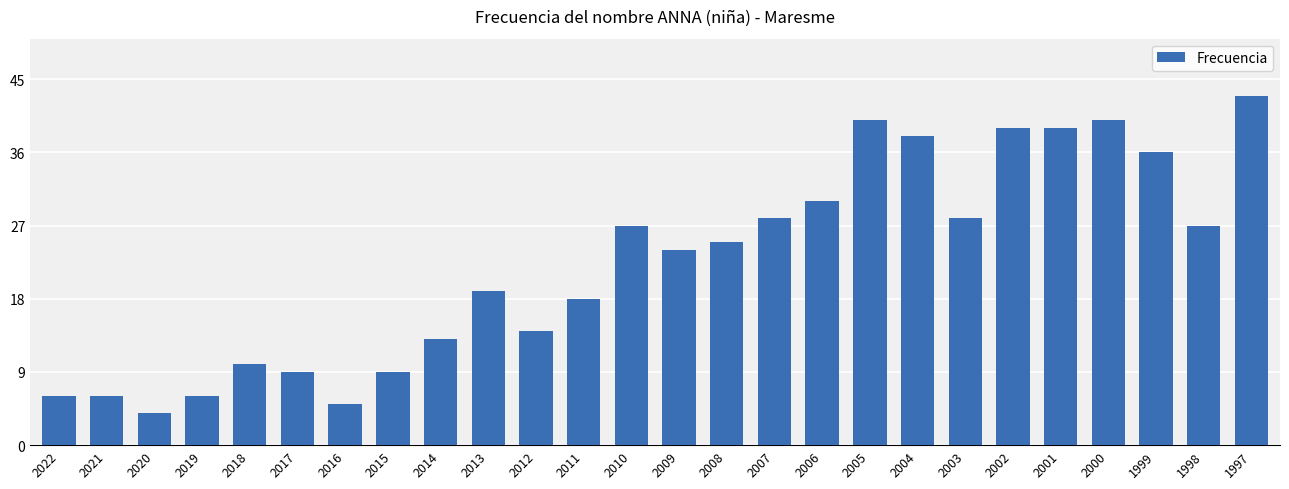

At which label is the value closest to 23?

2009